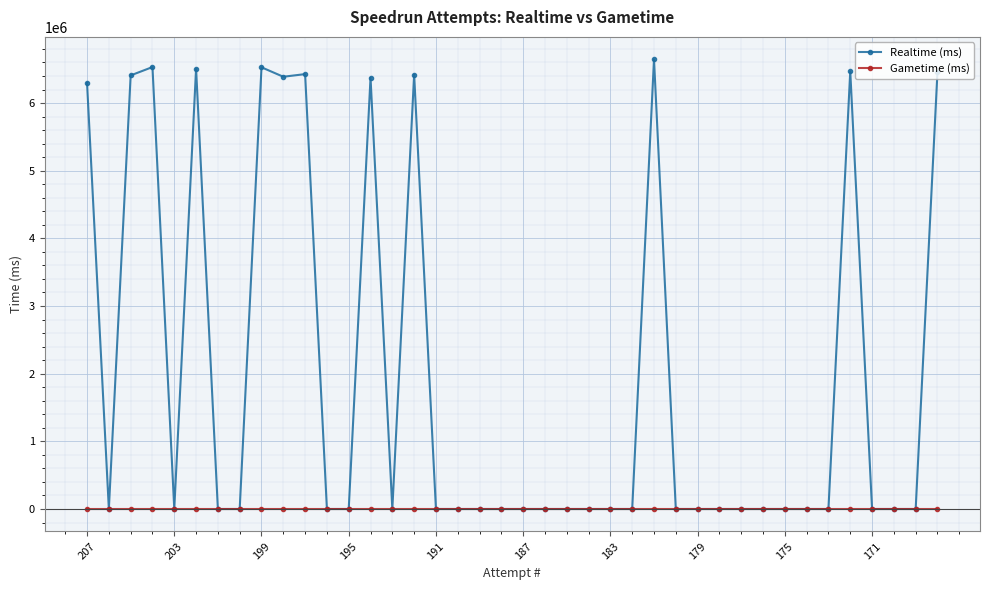

What is the value of the Realtime (ms) point at the 3rd from the left?

6408306